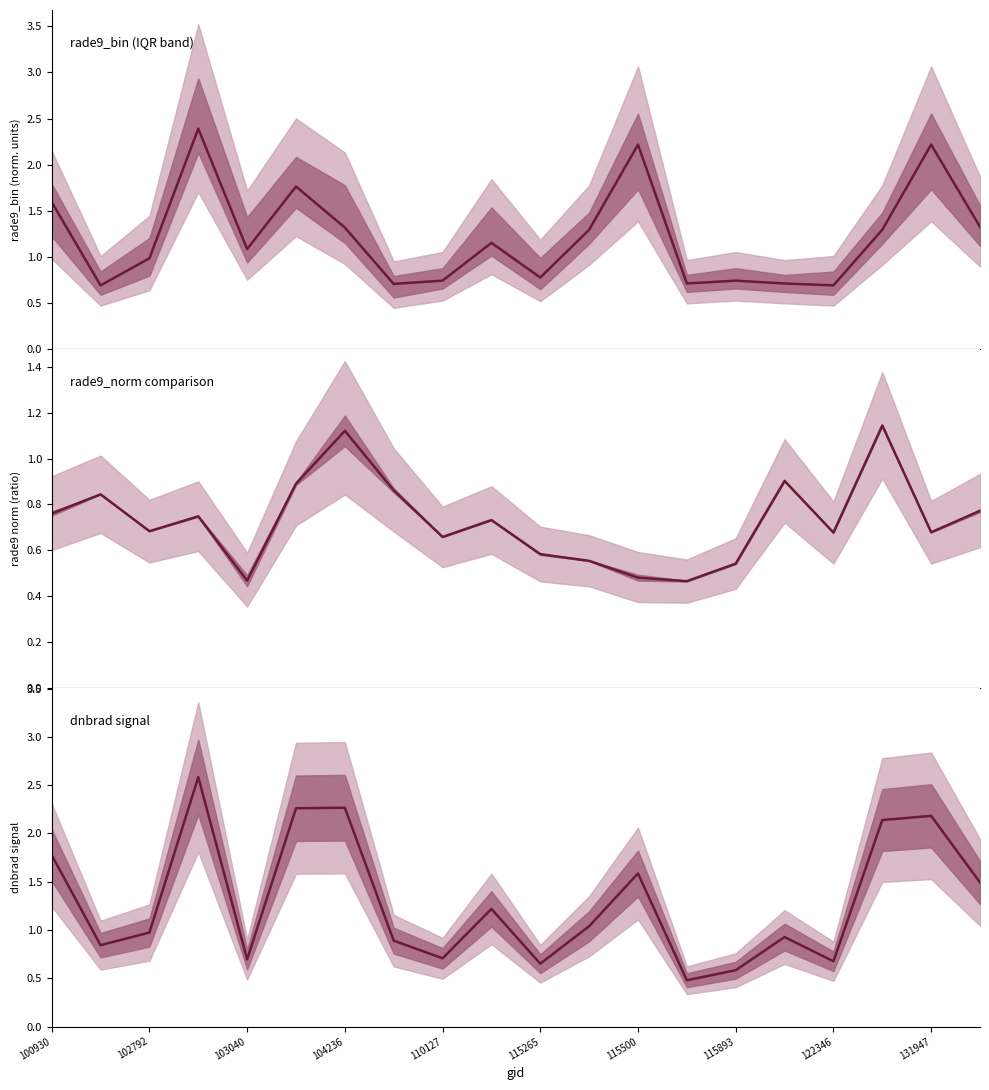

What is the label of the 3rd point from the right?

17